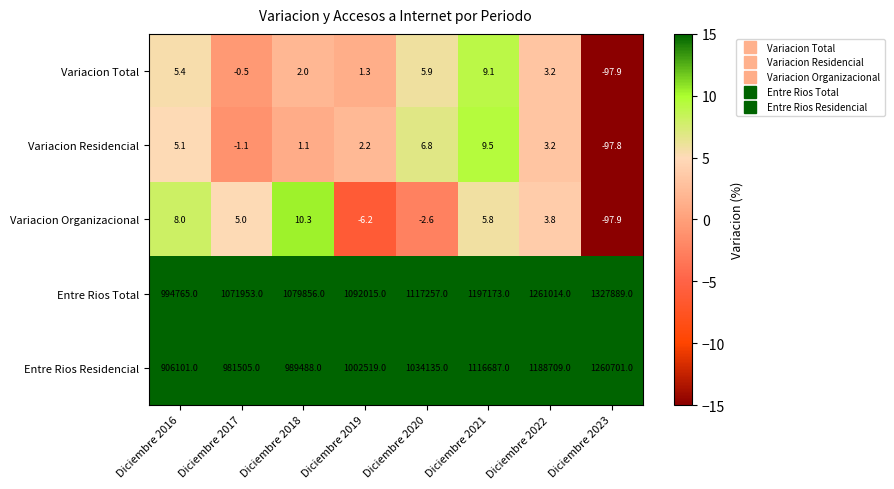

True or false: Variacion Organizacional has a value of 10.3 at Diciembre 2018.

True